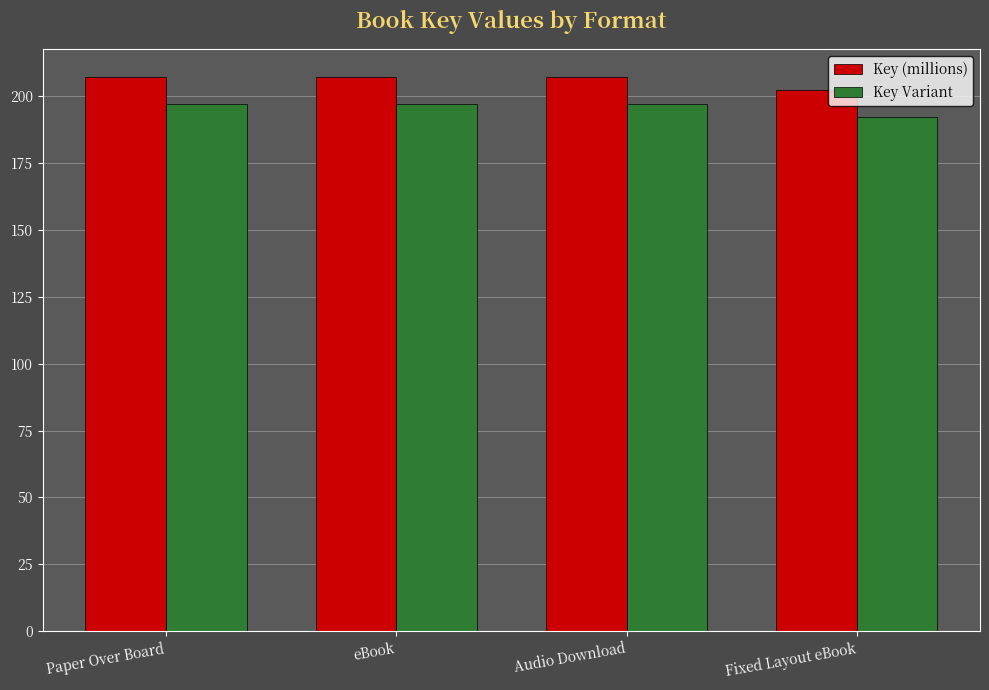

List the series in order of their peak value, highest first.

Key (millions), Key Variant